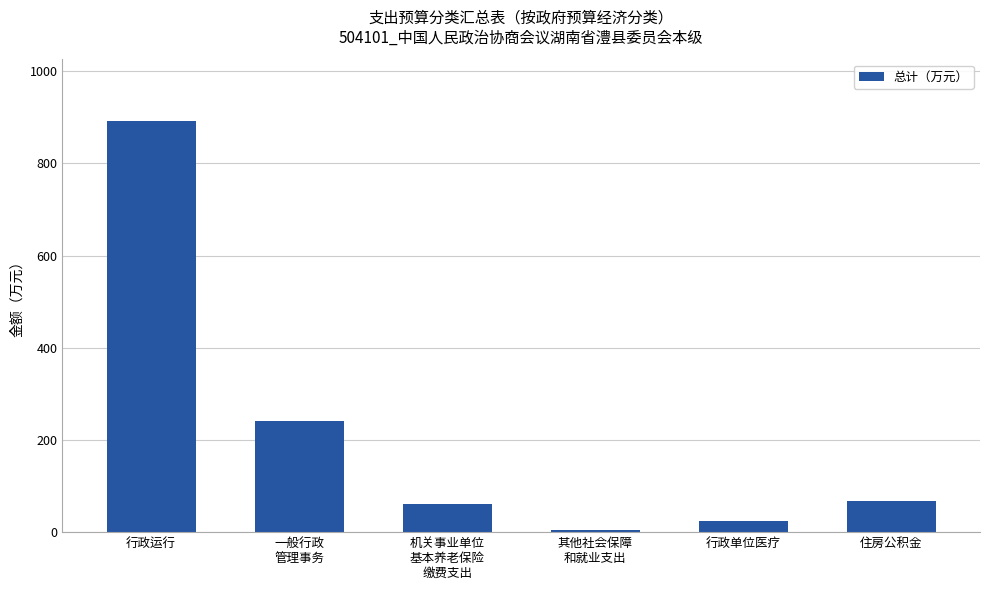

What is the sum of the values at 其他社会保障
和就业支出 and 住房公积金?

71.3